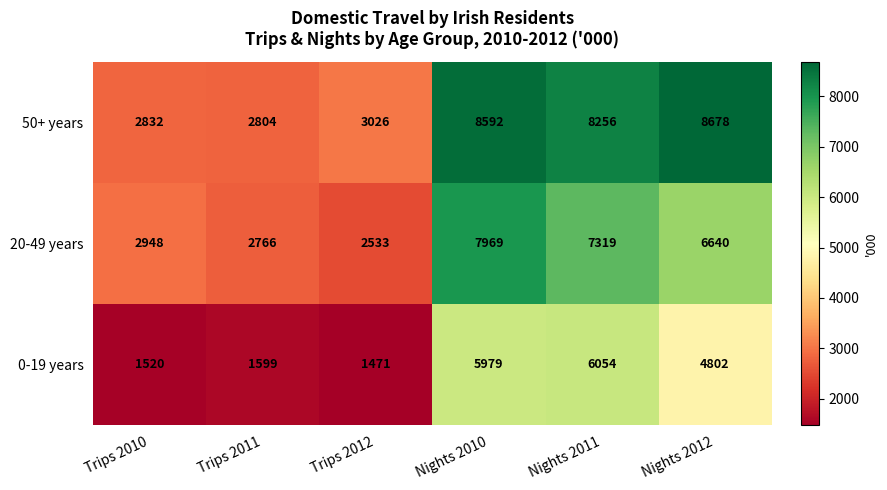

Which category has the lowest value in the 20-49 years series?

Trips 2012